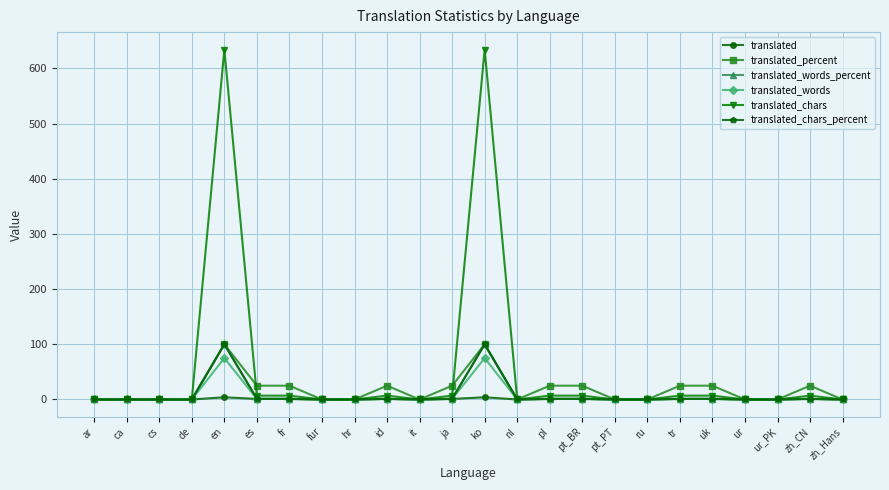

Is it true that translated_percent equals 60.1 at ur_PK?

False